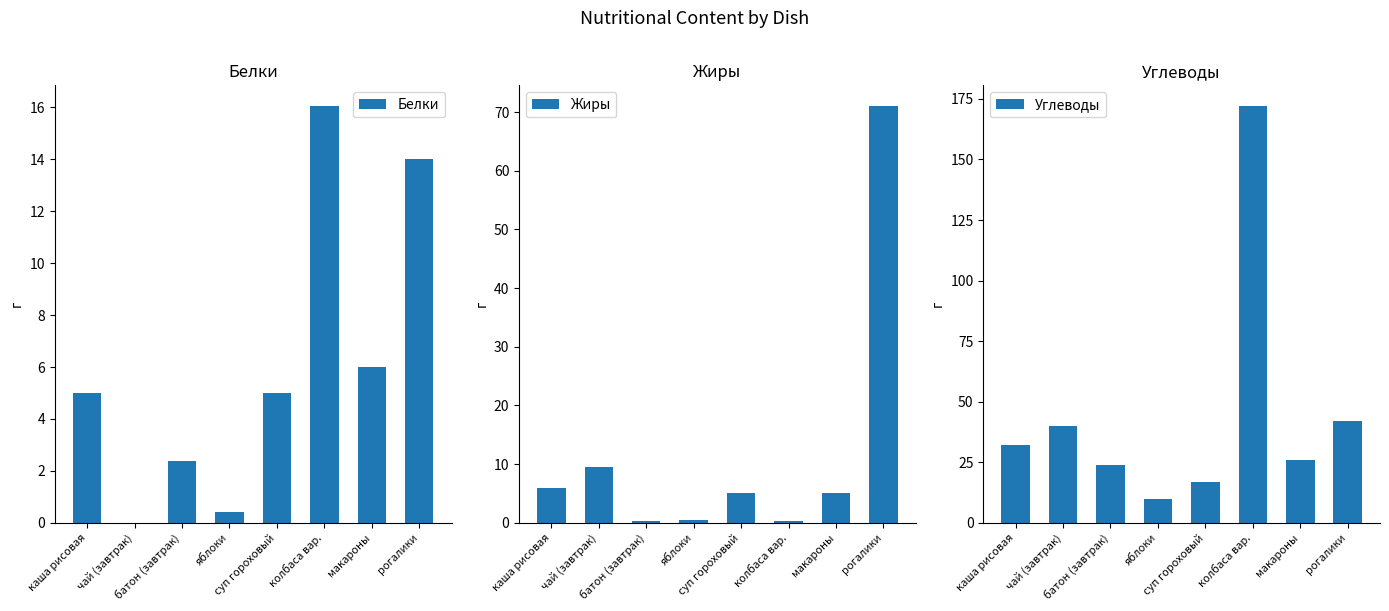

At which label does Жиры first exceed 5?

каша рисовая